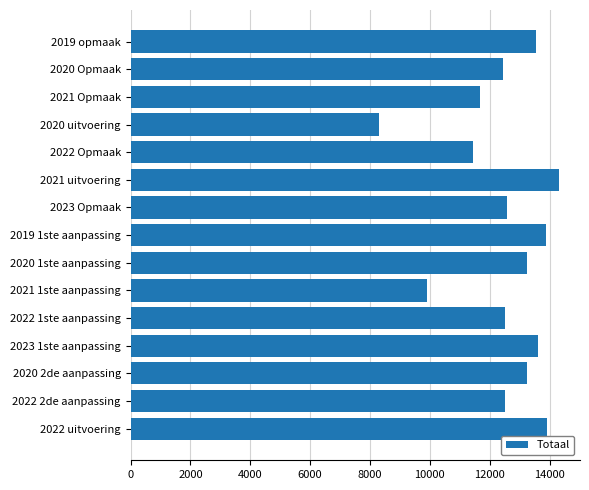

Which category has the lowest value across all series?

2020 uitvoering